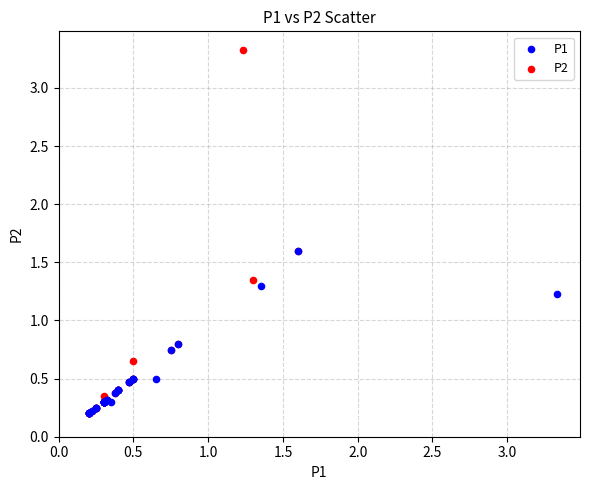

What are all the series names shown in the legend?

P1, P2